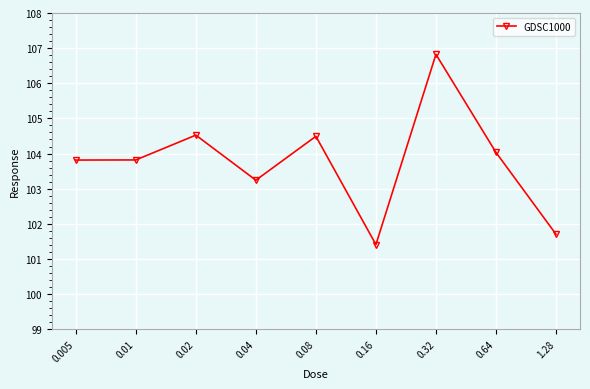

What is the difference between the second highest and minimum values?

3.1